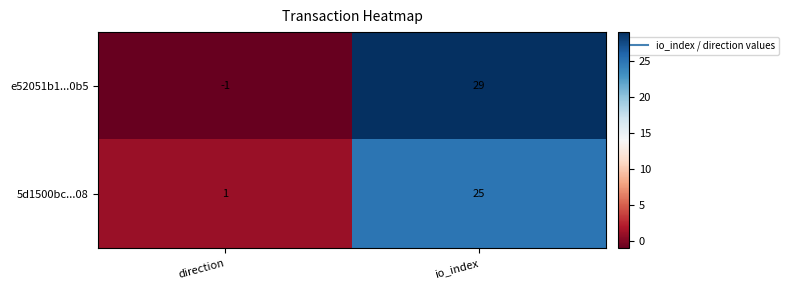

What is the average value of the e52051b1...0b5 series?

14